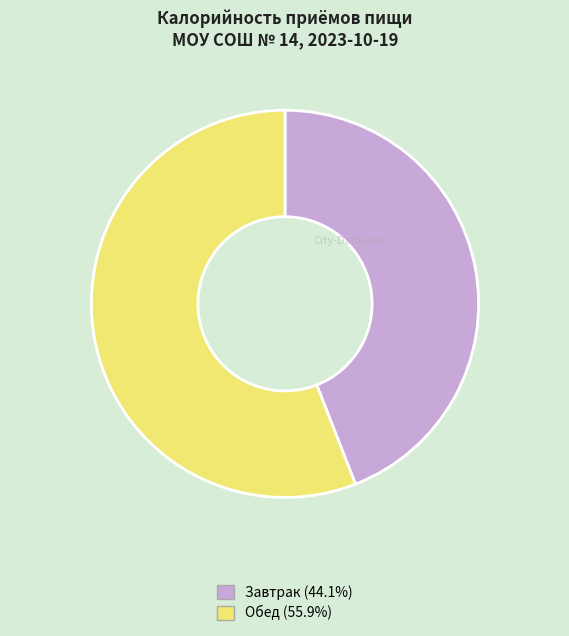

Is there any slice that represents more than half of the pie?

Yes